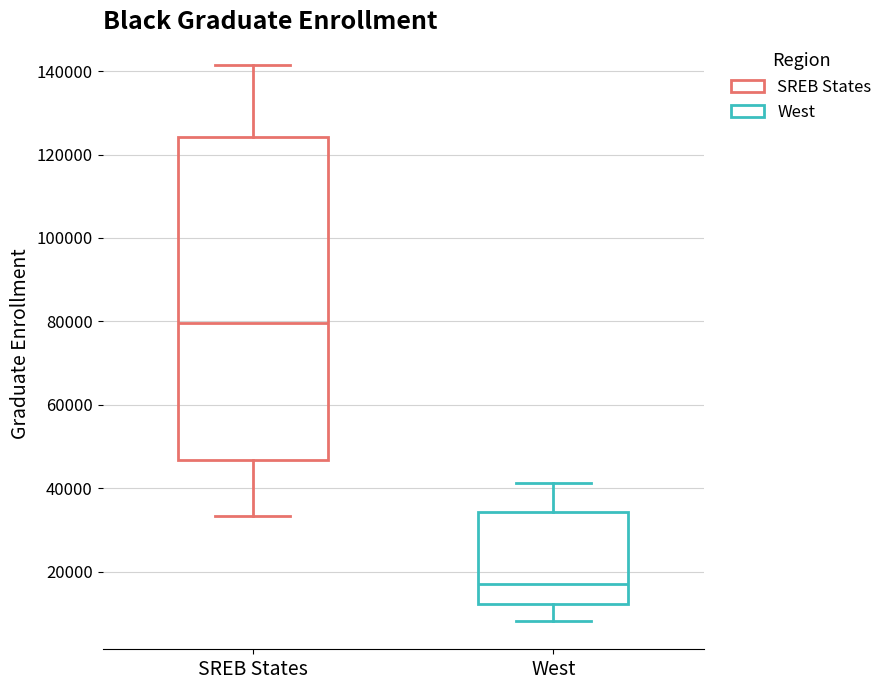

Reading left to right, transcribe this box plot: for each box, give where its median line is, the range the box spans, and where its two whiskers end, as read against the y-axis. The values are not printed on the chart, so give them approximately, as read against the axis.

SREB States: median 80000, box 46000 to 124000, whiskers 34000 to 142000
West: median 16000, box 12000 to 34000, whiskers 8000 to 42000